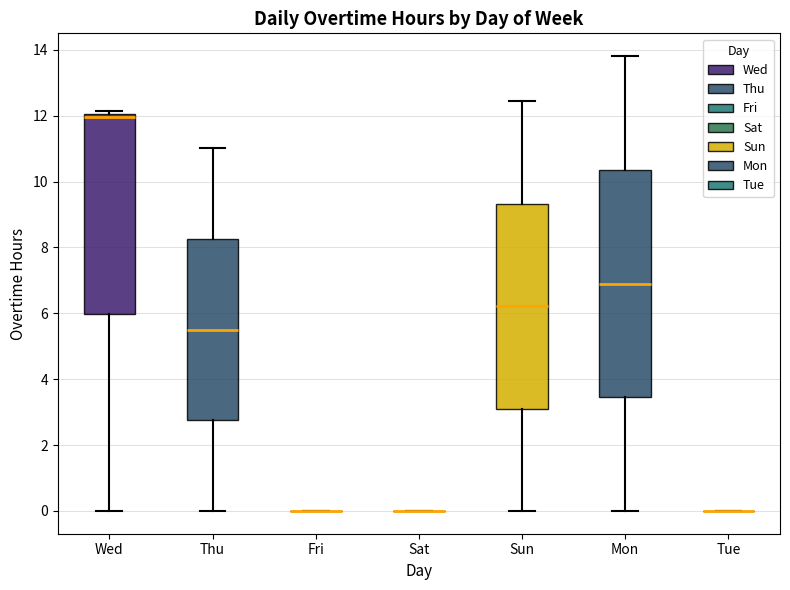

Reading left to right, read every box against the y-axis: the position of its median line, the range the box covers, and the ends of its whiskers. The values are not printed on the chart, so give them approximately, as read against the axis.

Wed: median 12.0 (just below the box's upper edge), box 6.0 to 12.0, whiskers 0.0 to 12.2
Thu: median 5.6, box 2.8 to 8.2, whiskers 0.0 to 11.0
Fri: box collapsed to a line at 0.0, whiskers 0.0 to 0.0
Sat: box collapsed to a line at 0.0, whiskers 0.0 to 0.0
Sun: median 6.2, box 3.2 to 9.4, whiskers 0.0 to 12.4
Mon: median 7.0, box 3.4 to 10.4, whiskers 0.0 to 13.8
Tue: box collapsed to a line at 0.0, whiskers 0.0 to 0.0